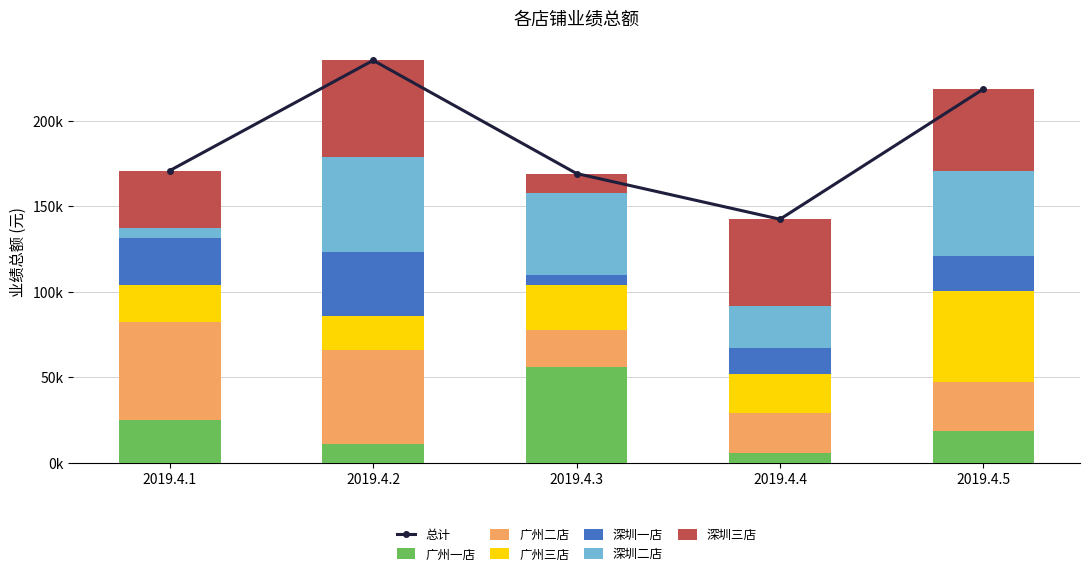

The 深圳一店 series shows 5820 at 2019.4.3. True or false?

True